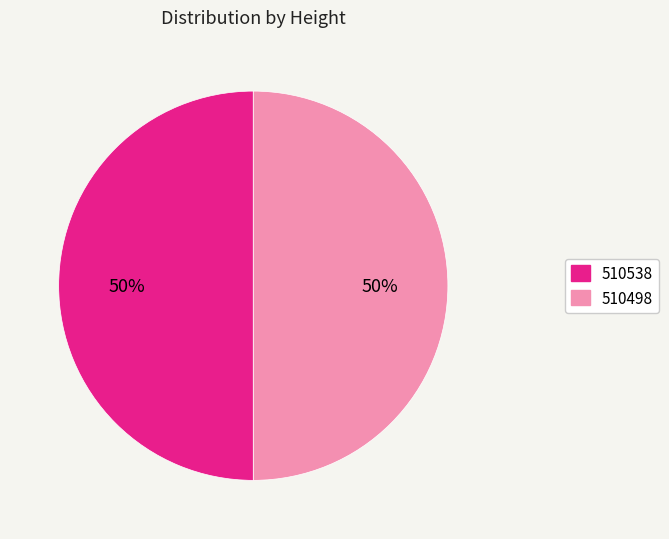

Do 510498 and 510538 together represent more than half of the pie?

Yes